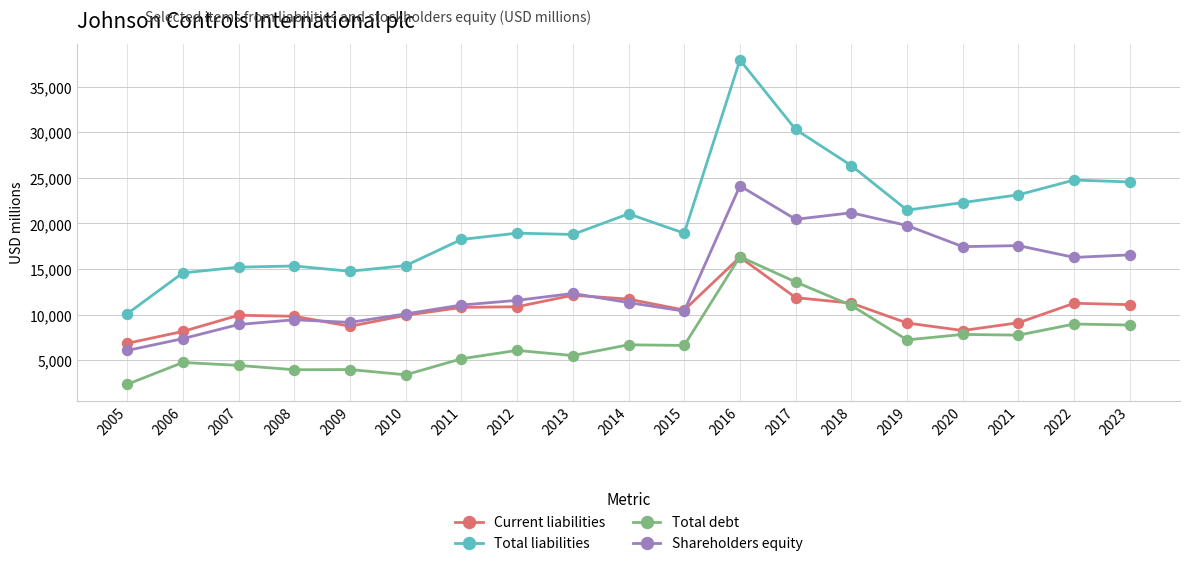

Which series ends up on top after the final intersection of Current liabilities and Total debt?

Current liabilities